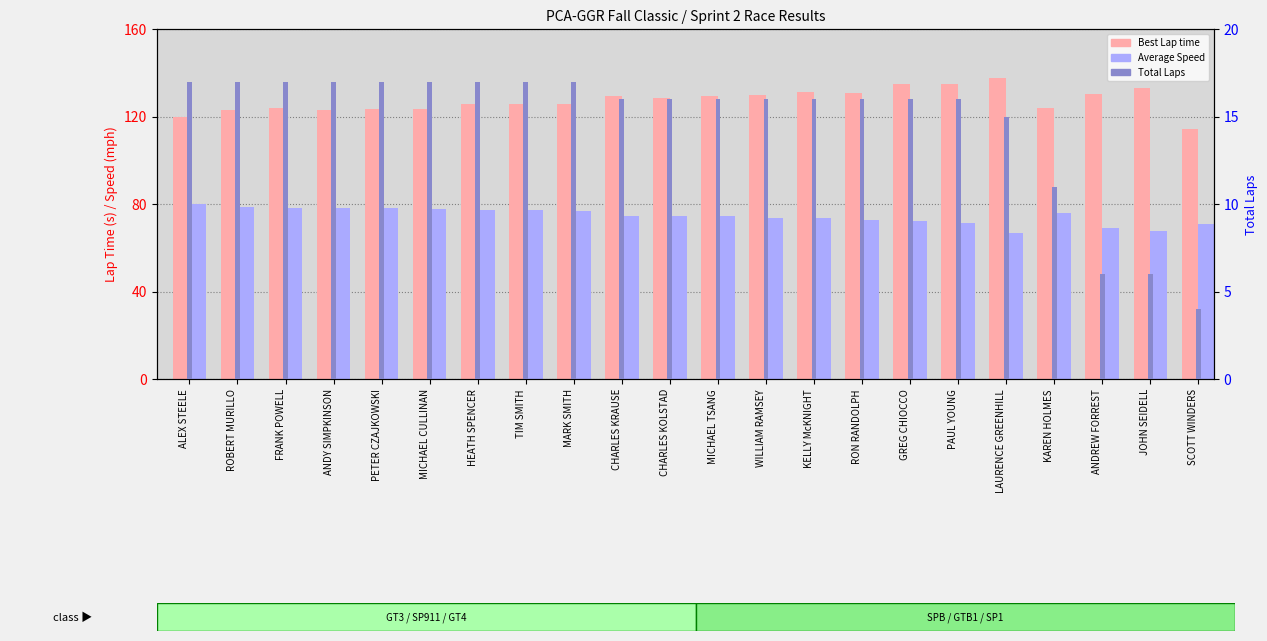

What is the minimum value for Total Laps?

4.0